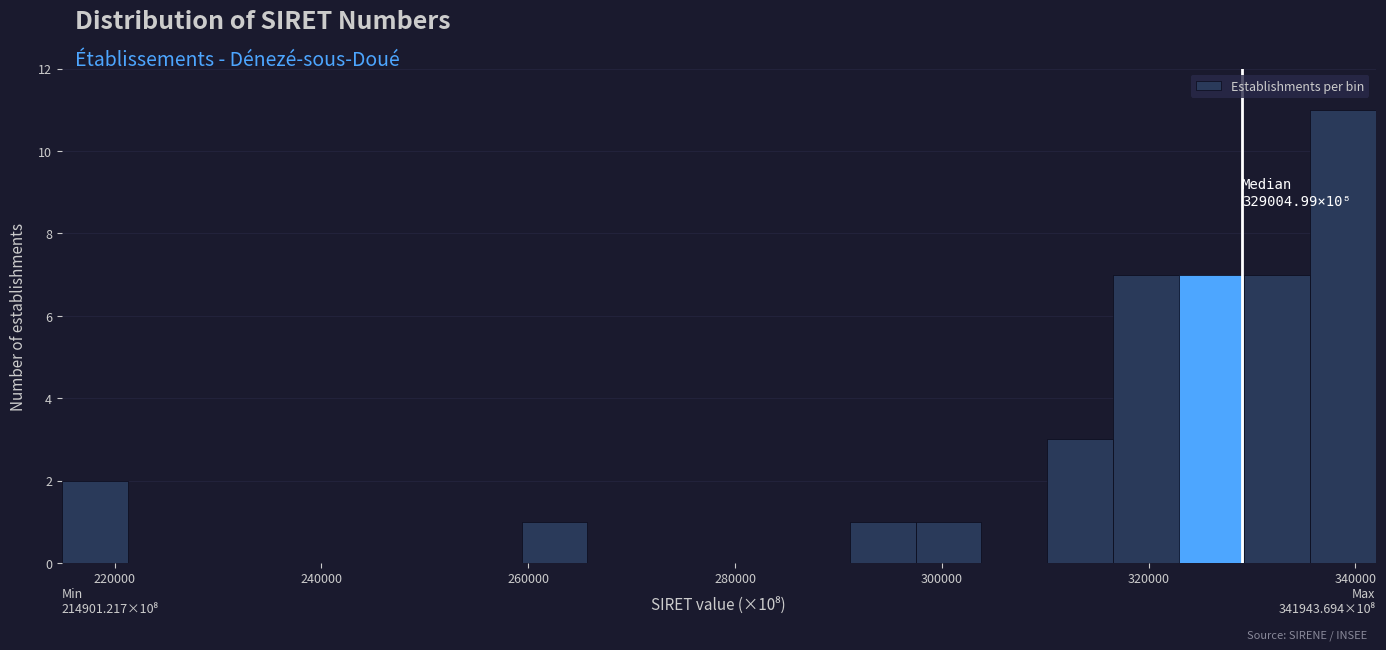

Around what value on the x-axis is the tallest bar? Give the approximate position of its centre, as read against the axis.

338000